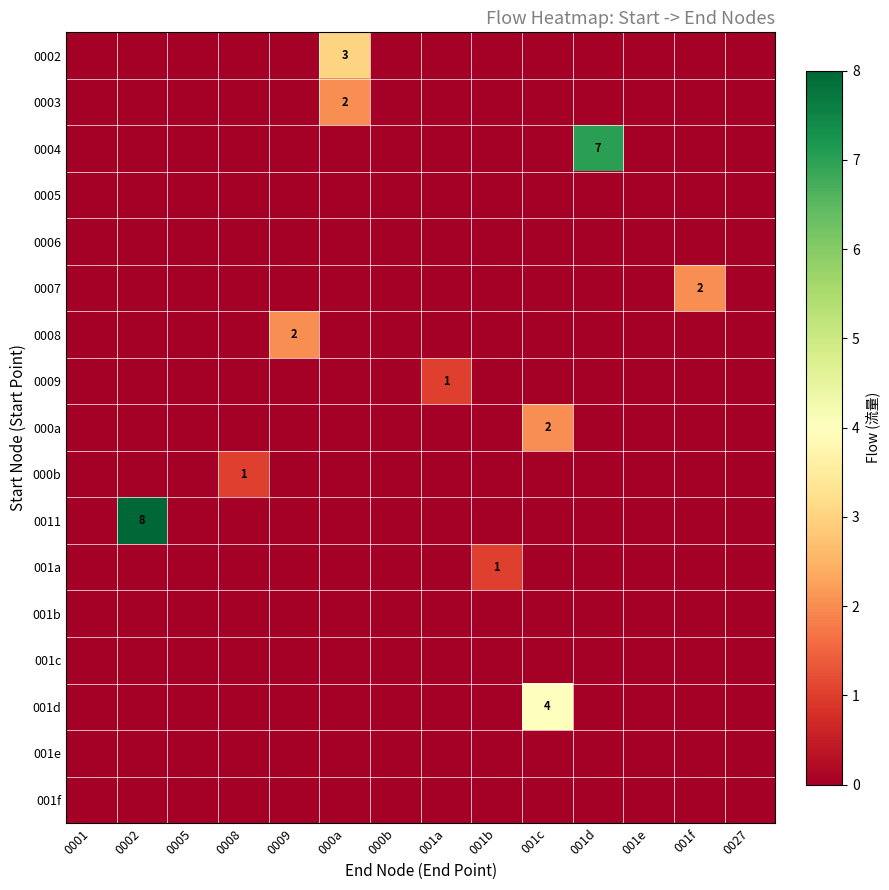

At how many categories does at least one series exceed 6?

2